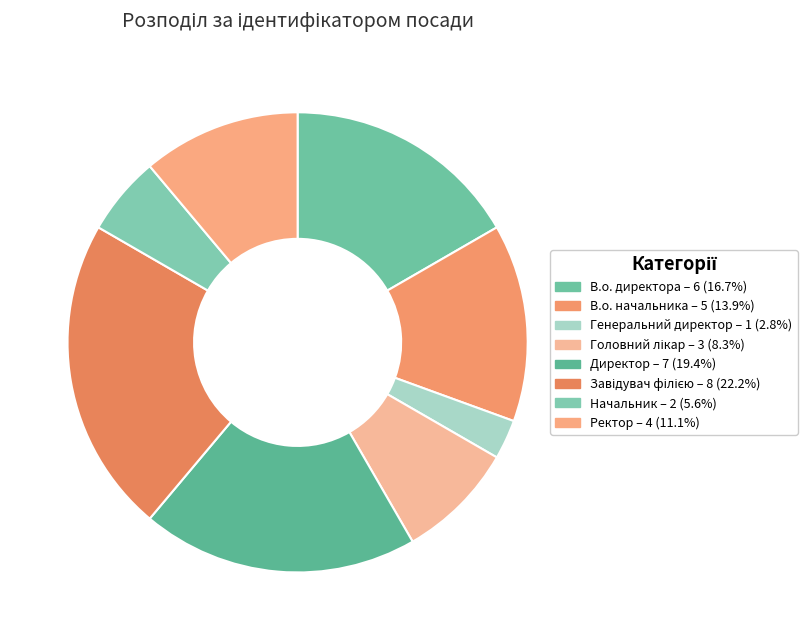

True or false: Начальник accounts for 6% of the total.

True